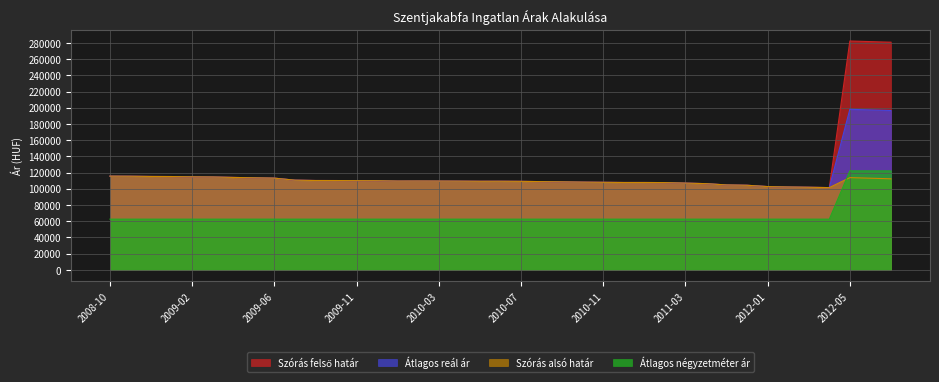

At how many categories does at least one series exceed 142474?

3